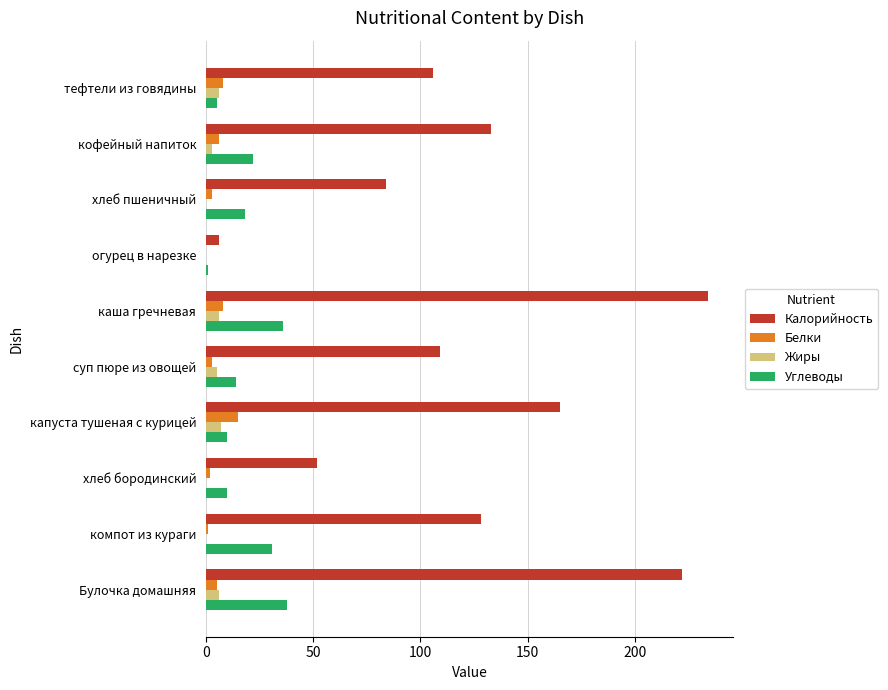

What is the greatest value displayed?

234